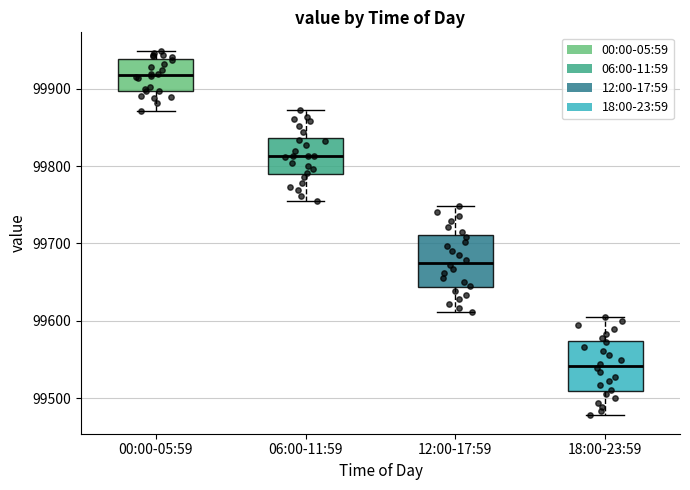

Which box has the lowest median line?

18:00-23:59